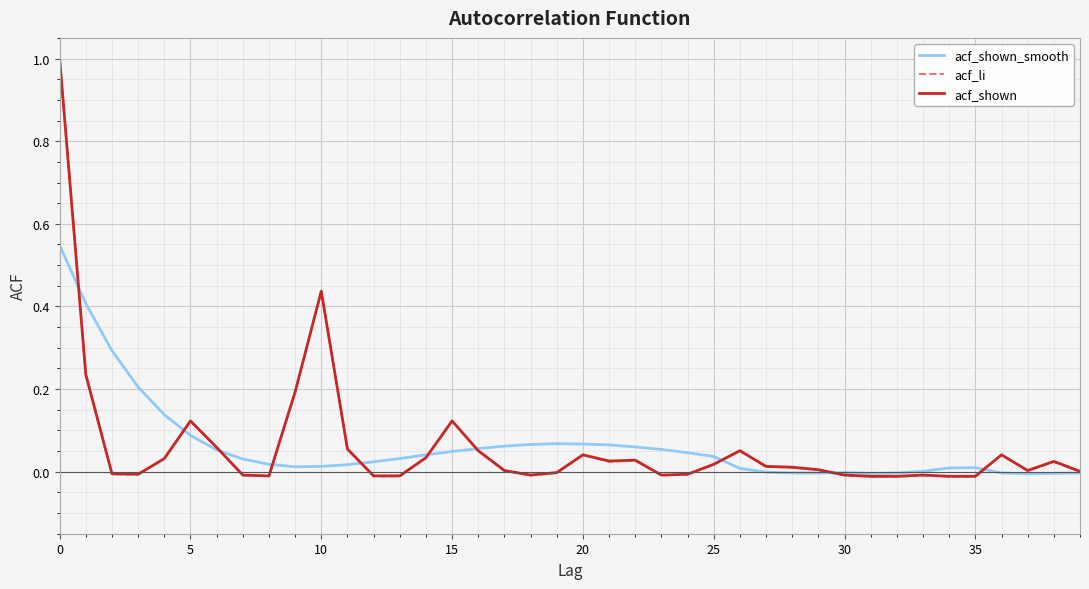

Which series has the largest range (max minus min)?

acf_li